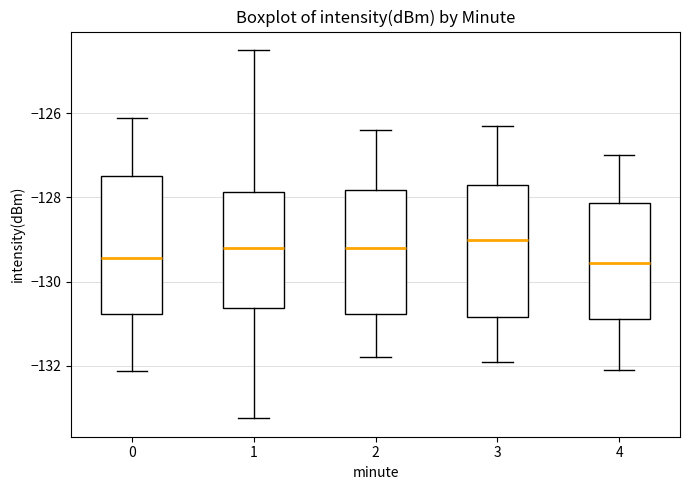

Reading left to right, transcribe this box plot: for each box, give where its median line is, the range the box spans, and where its two whiskers end, as read against the y-axis. The values are not printed on the chart, so give them approximately, as read against the axis.

0: median -129.4, box -130.8 to -127.4, whiskers -132.2 to -126.2
1: median -129.2, box -130.6 to -127.8, whiskers -133.2 to -124.4
2: median -129.2, box -130.8 to -127.8, whiskers -131.8 to -126.4
3: median -129.0, box -130.8 to -127.6, whiskers -131.8 to -126.2
4: median -129.6, box -130.8 to -128.2, whiskers -132.0 to -127.0